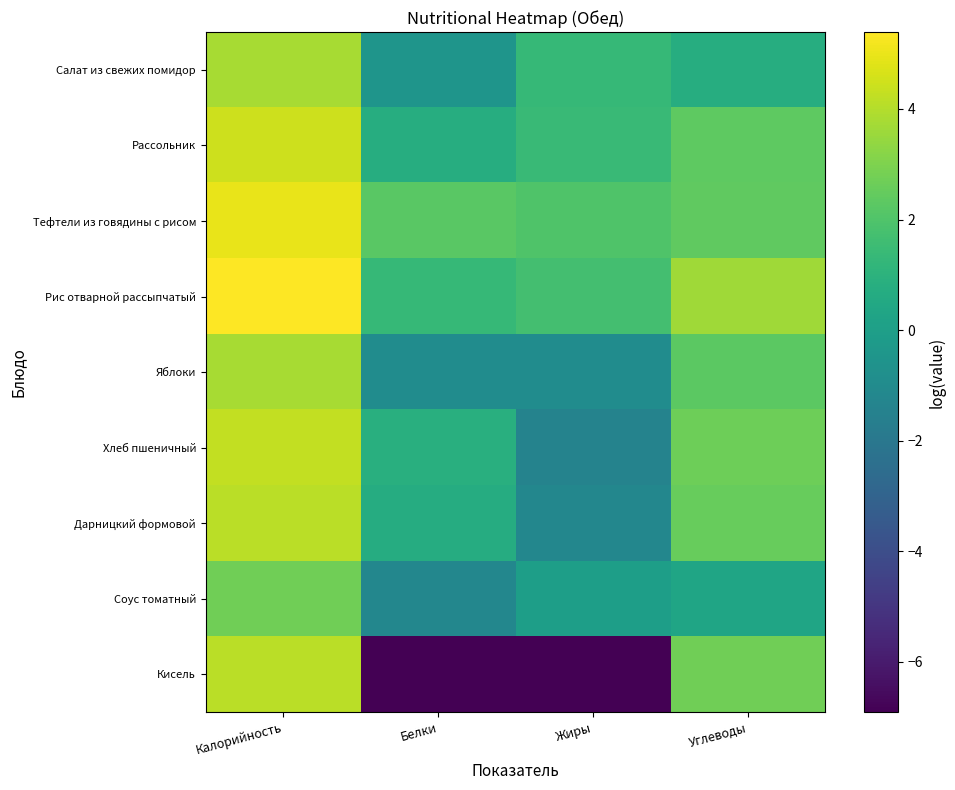

What is the total value across all series at Калорийность?

37.7